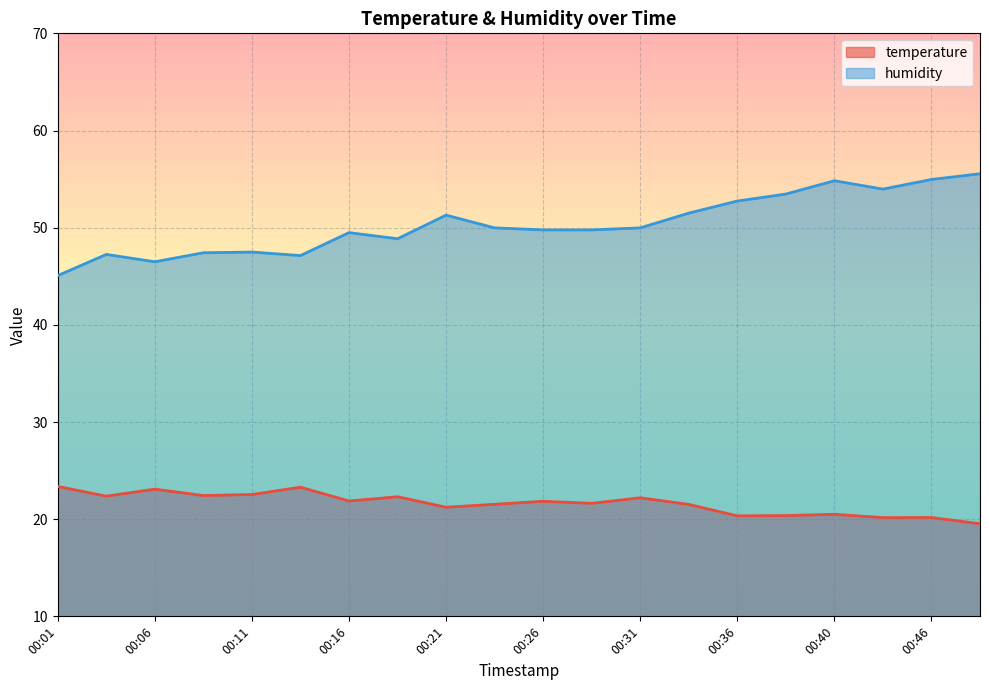

Is the value of humidity at 00:48 greater than the value of temperature at 00:21?

Yes